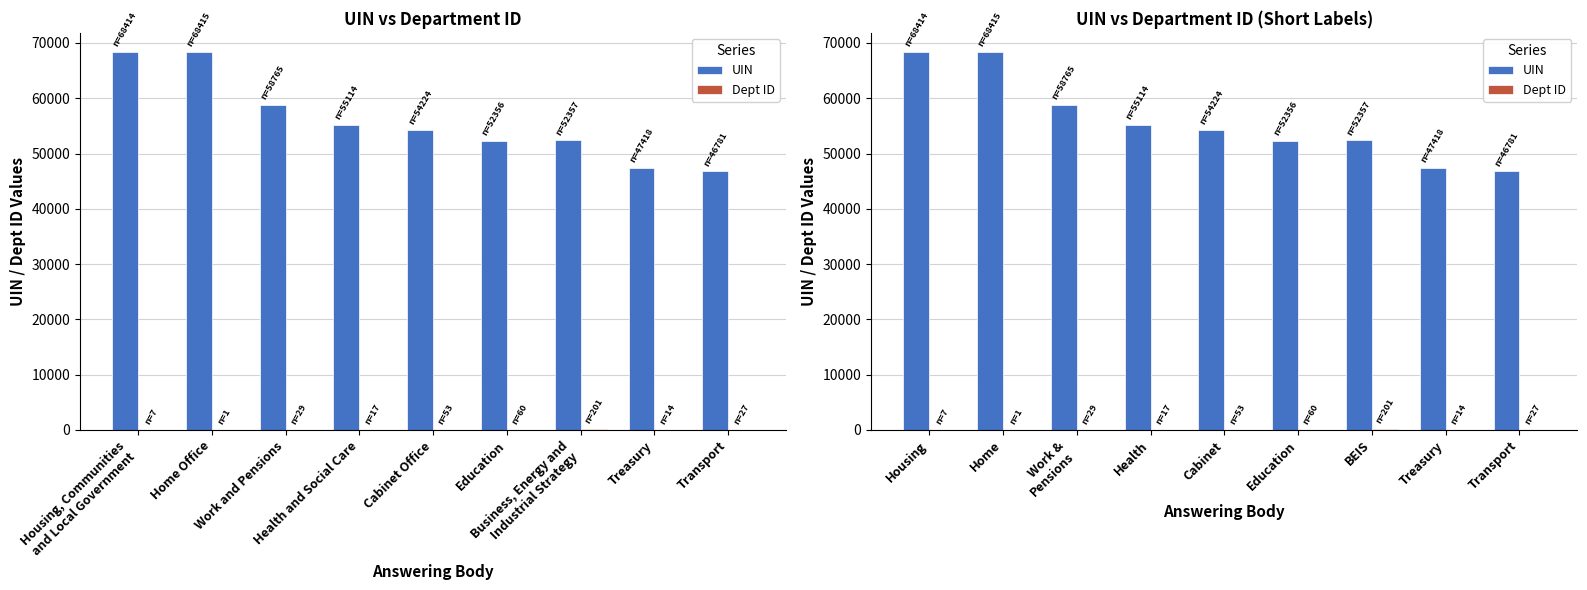

How many data points in Dept ID are above 27?

4